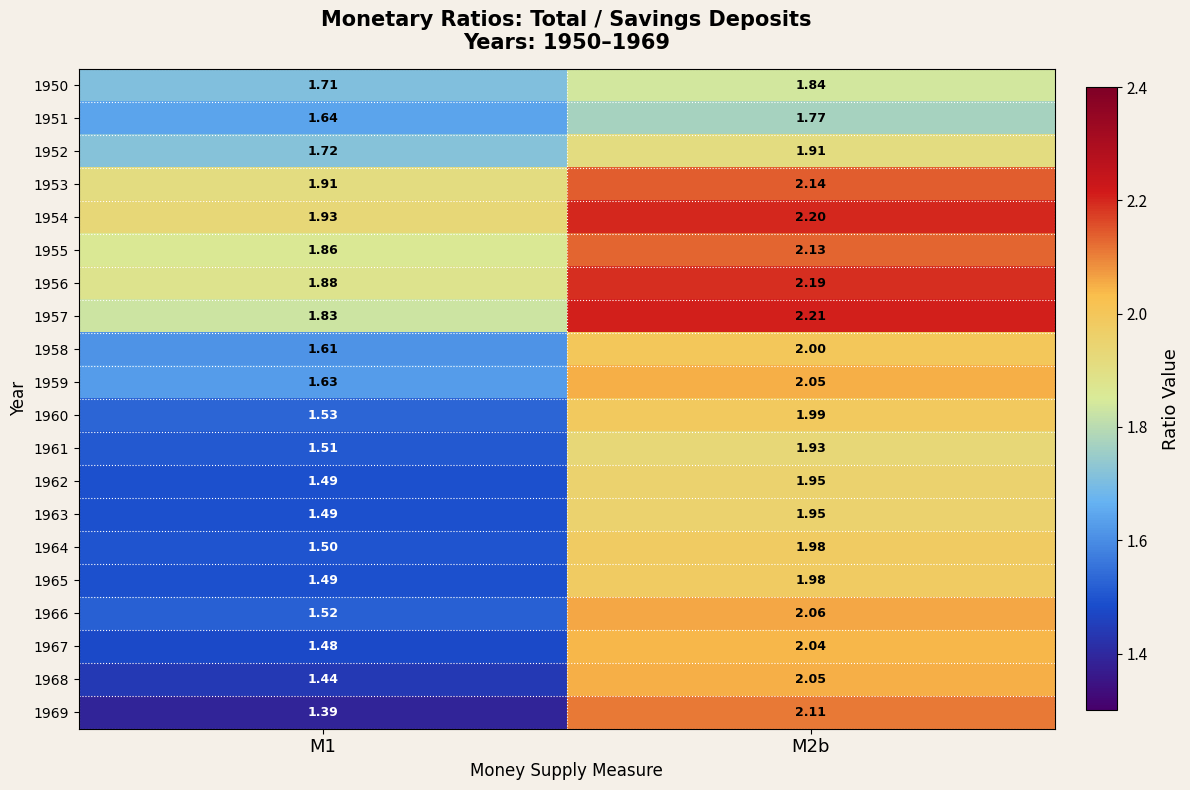

Is the value of 1961 at M1 greater than the value of 1968 at M1?

Yes